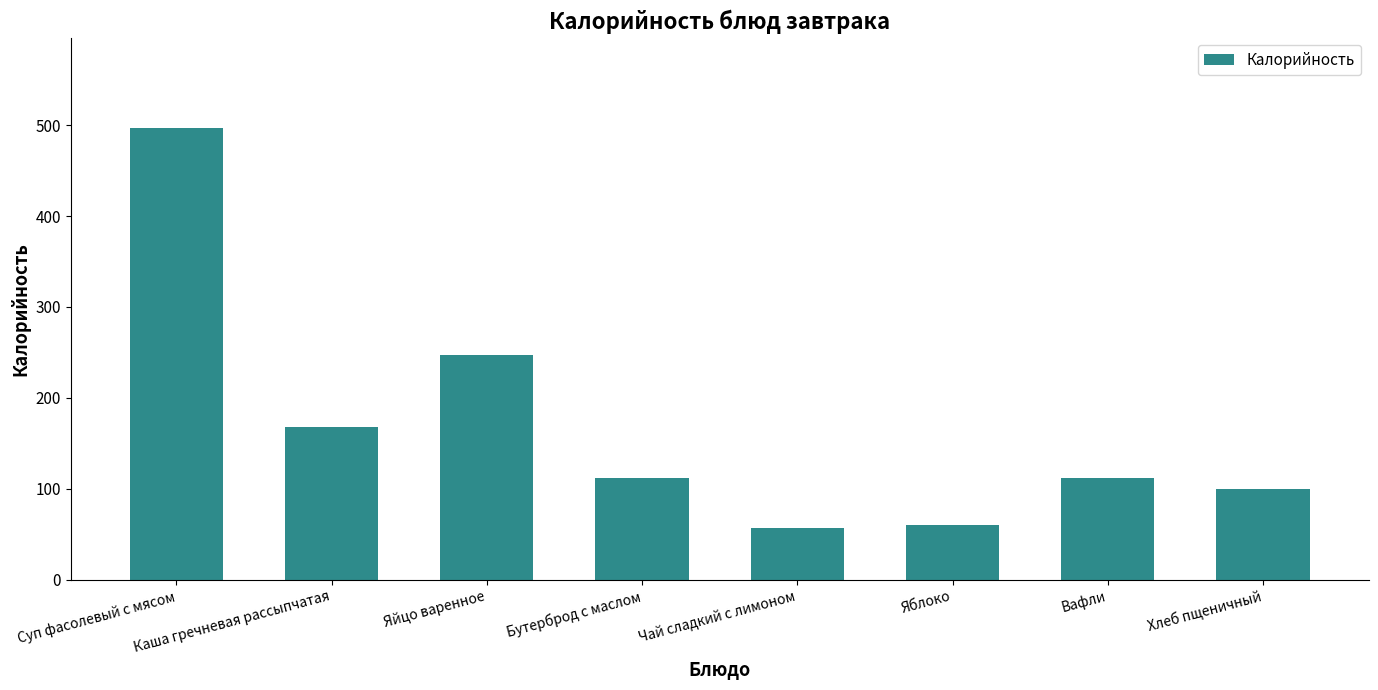

Which category has the highest value across all series?

Суп фасолевый с мясом